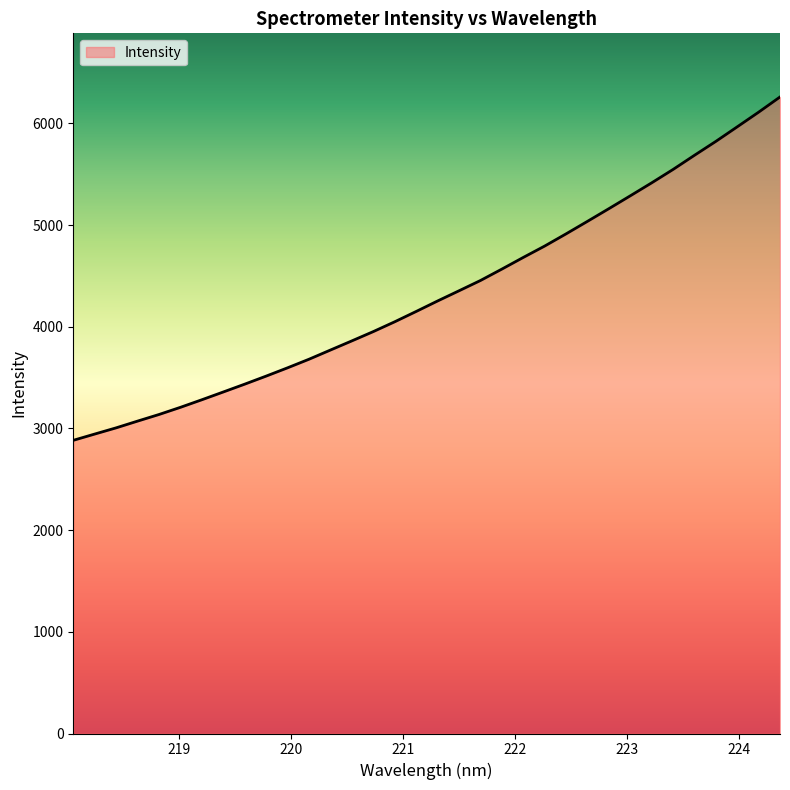

True or false: the data has more than 1 interior local peaks.

False